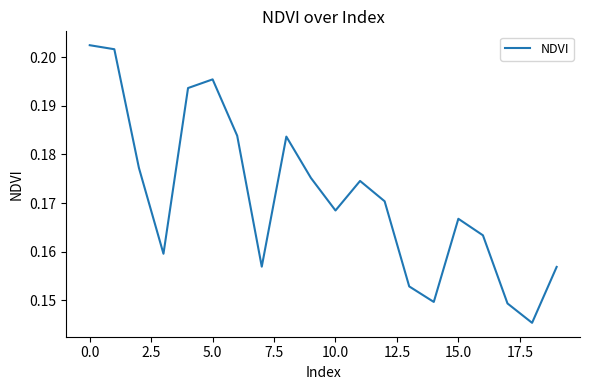

How many lines are shown in the chart?

1